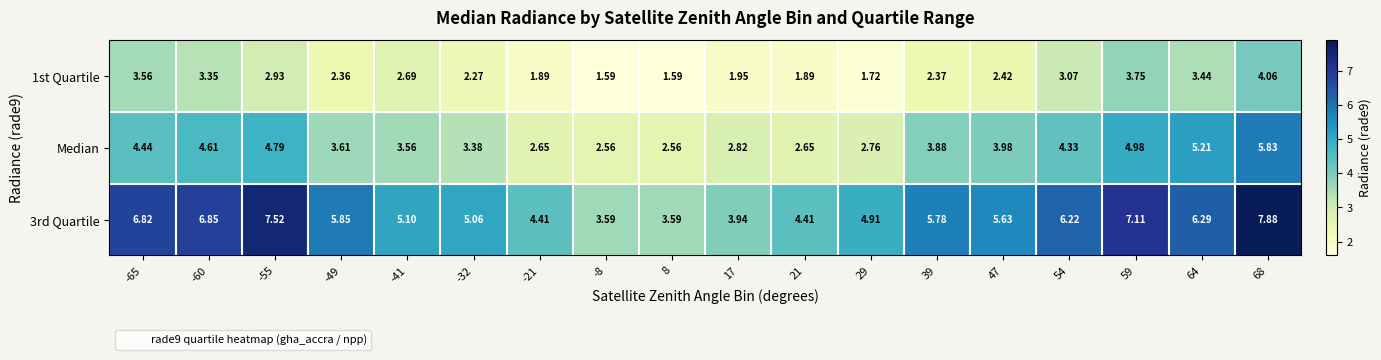

Between -41 and 64, which series saw the biggest shift?

Median